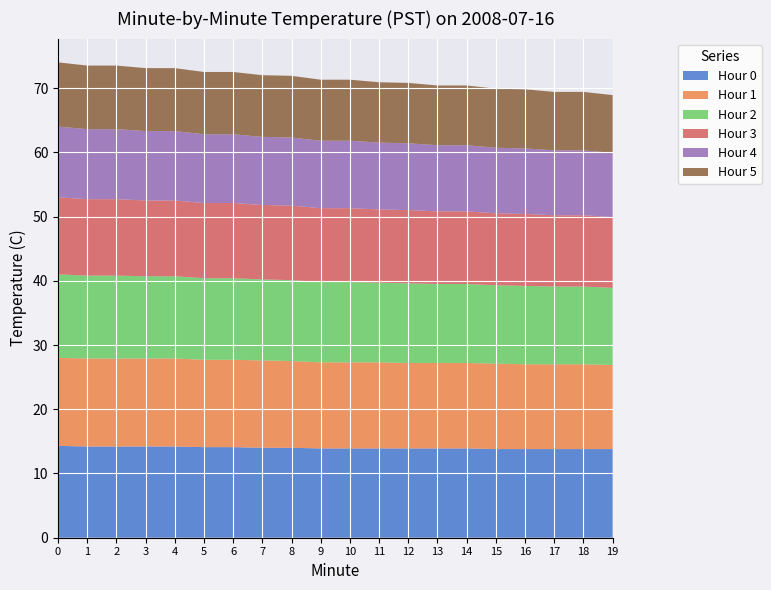

Reading left to right, what are all the values shown in this chart?

Hour 0: 14.3	14.2	14.2	14.2	14.2	14.1	14.1	14.0	14.0	13.9	13.9	13.9	13.9	13.9	13.9	13.8	13.8	13.8	13.8	13.8
Hour 1: 13.7	13.7	13.7	13.7	13.7	13.6	13.6	13.6	13.5	13.4	13.4	13.4	13.3	13.3	13.3	13.3	13.2	13.2	13.2	13.1
Hour 2: 13.0	12.9	12.9	12.8	12.8	12.7	12.7	12.6	12.6	12.5	12.5	12.4	12.4	12.3	12.3	12.2	12.2	12.1	12.1	12.0
Hour 3: 12.0	11.9	11.9	11.8	11.8	11.7	11.7	11.6	11.6	11.5	11.5	11.4	11.4	11.3	11.3	11.2	11.2	11.1	11.1	11.0
Hour 4: 11.0	10.9	10.9	10.8	10.8	10.7	10.7	10.6	10.6	10.5	10.5	10.4	10.4	10.3	10.3	10.2	10.2	10.1	10.1	10.0
Hour 5: 10.0	9.9	9.9	9.8	9.8	9.7	9.7	9.6	9.6	9.5	9.5	9.4	9.4	9.3	9.3	9.2	9.2	9.1	9.1	9.0